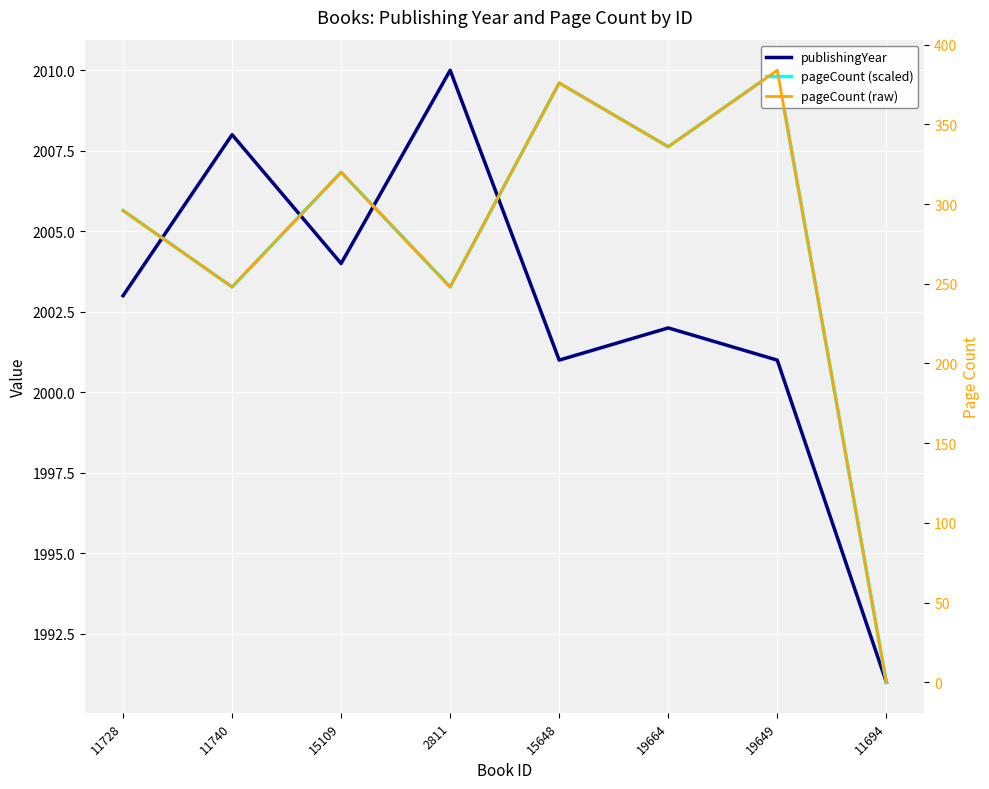

At which label does pageCount (scaled) first exceed 2006?

15109